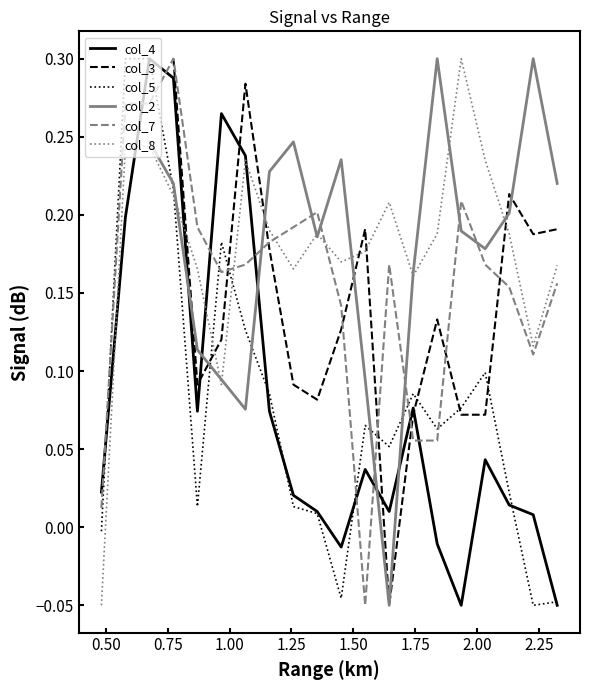

At how many categories does at least one series exceed 0?

20